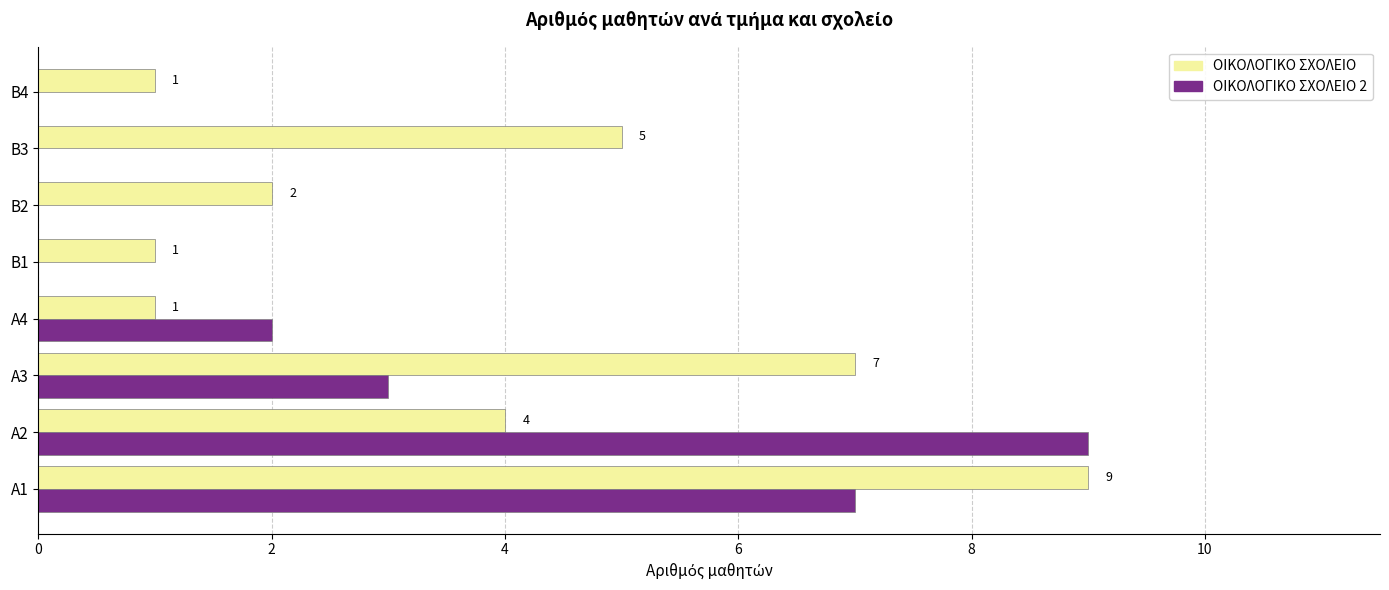

At which label does ΟΙΚΟΛΟΓΙΚΟ ΣΧΟΛΕΙΟ reach its peak?

Α1